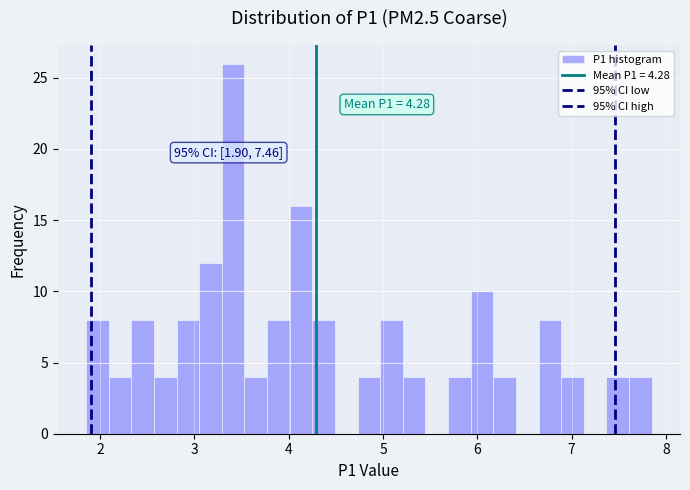

Around what value on the x-axis is the tallest bar? Give the approximate position of its centre, as read against the axis.

3.4